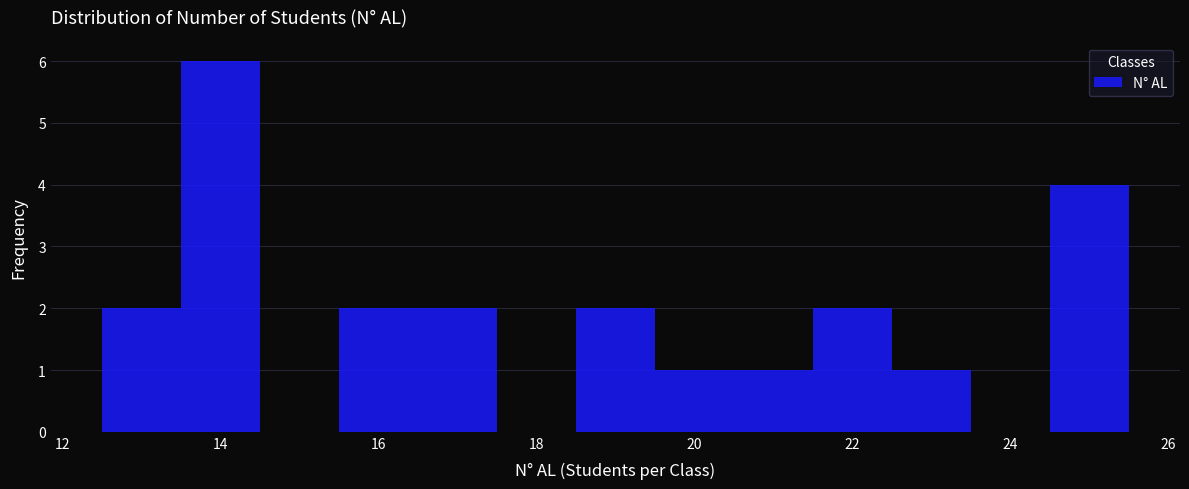

Reading left to right, transcribe this chart: for each bar, give the range it covers on the x-axis and its height. Neither the bar edges nor the heights are printed on the chart, so give them approximately, as read against the axes.

12.5 to 13.5: 2
13.5 to 14.5: 6
14.5 to 15.5: 0
15.5 to 16.5: 2
16.5 to 17.5: 2
17.5 to 18.5: 0
18.5 to 19.5: 2
19.5 to 20.5: 1
20.5 to 21.5: 1
21.5 to 22.5: 2
22.5 to 23.5: 1
23.5 to 24.5: 0
24.5 to 25.5: 4